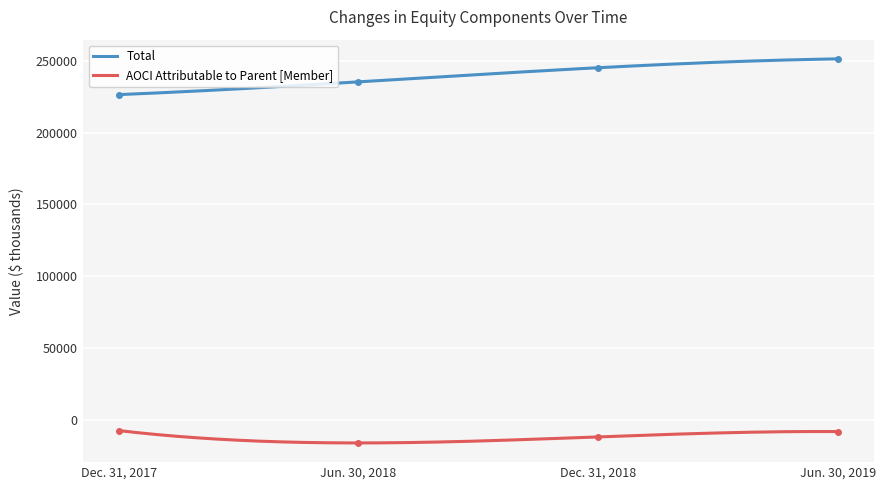

Where does the AOCI Attributable to Parent [Member] series first go above -8208?

Dec. 31, 2017